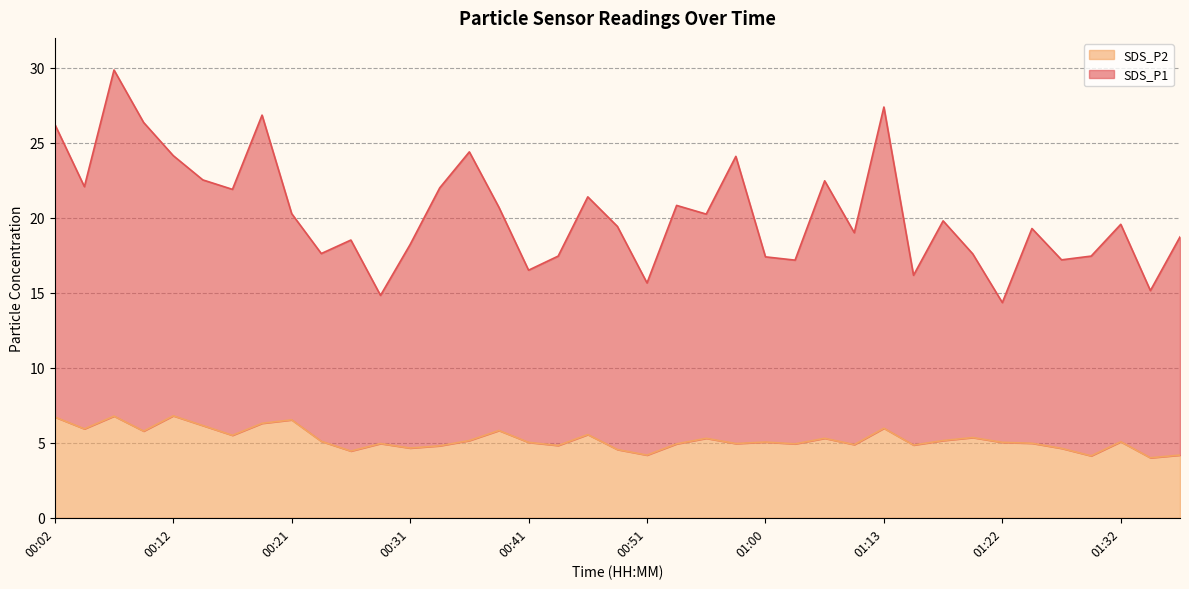

What is the difference between the highest and lowest values at 01:32?

14.5